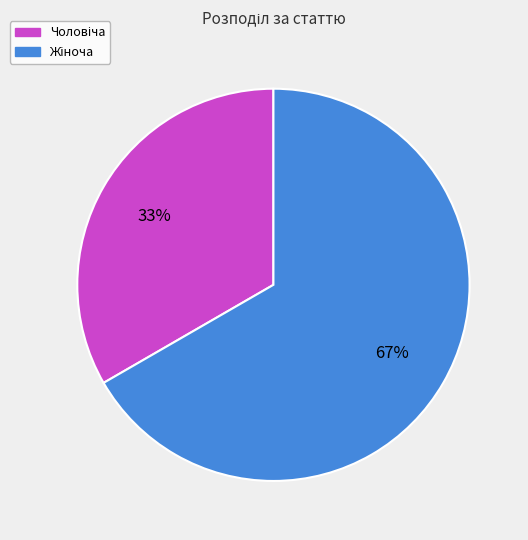

How many slices are in this pie chart?

2